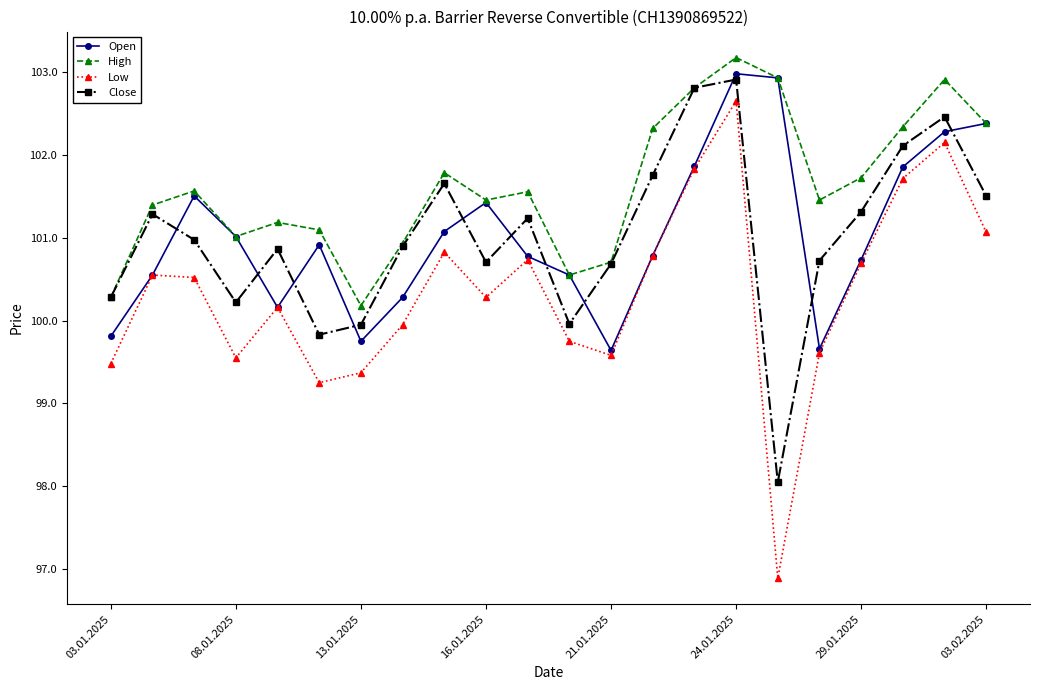

Does the chart have visible grid lines?

No